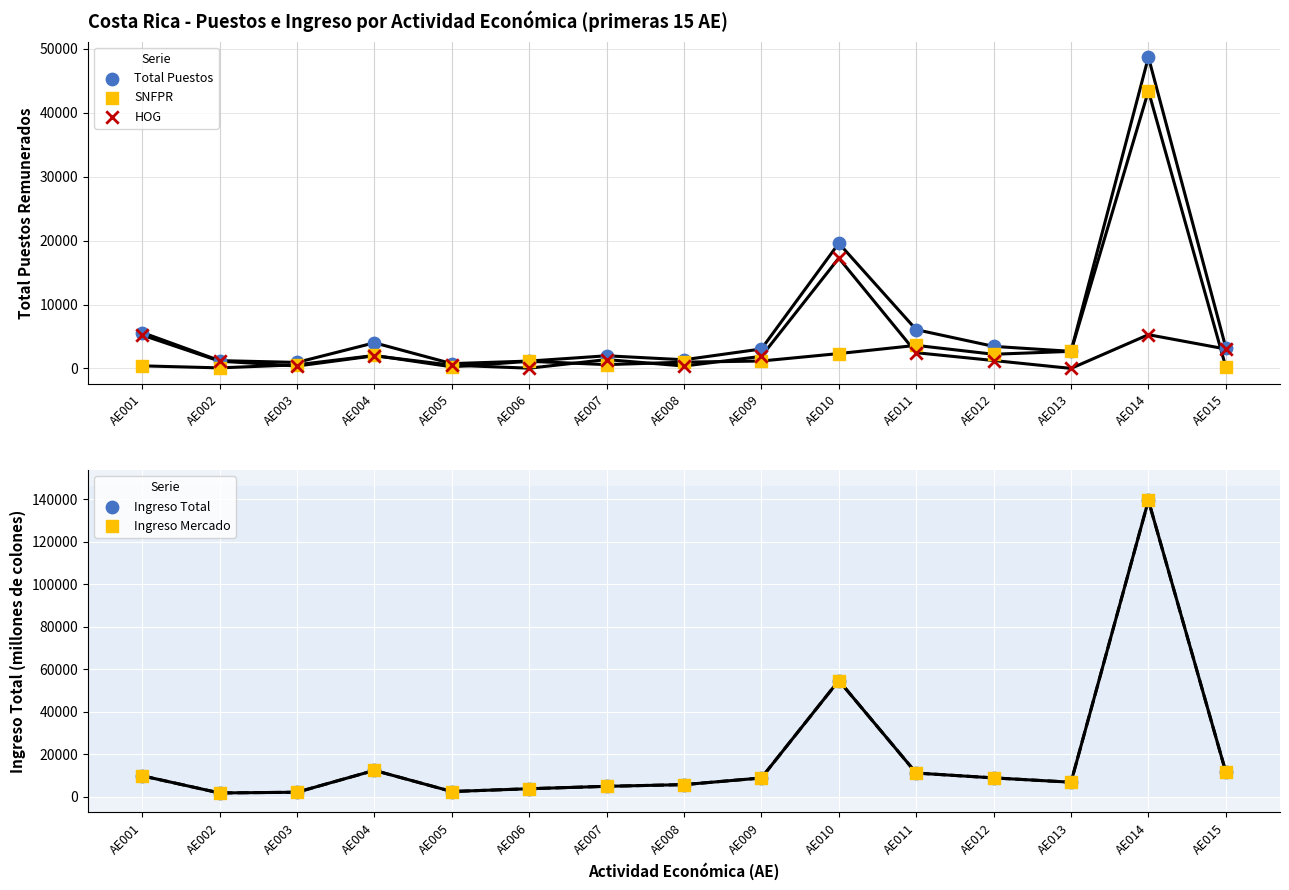

Which series reaches the maximum Y coordinate?

Ingreso Total